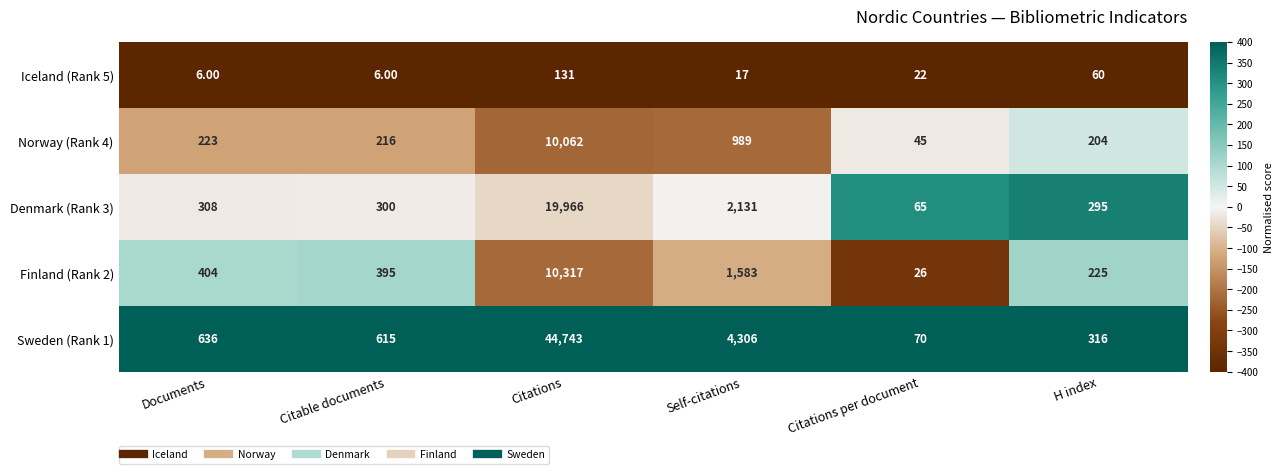

Where is Finland (Rank 2) nearest to the value 5171?

Self-citations